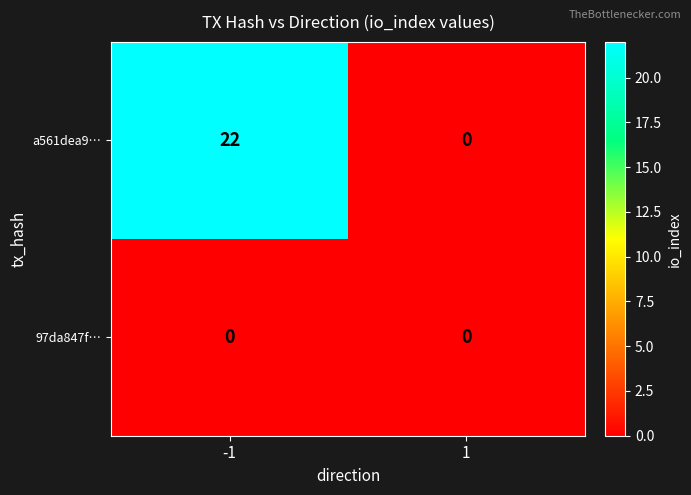

Reading right to left, list all the values displayed in this chart.

a561dea9…: 1=0	-1=22
97da847f…: 1=0	-1=0